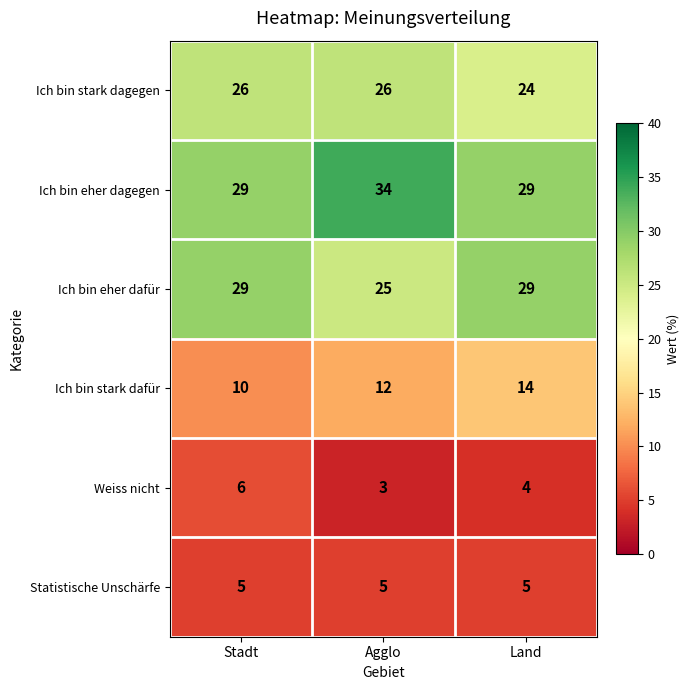

What is the sum of the Weiss nicht values at Land and Agglo?

7